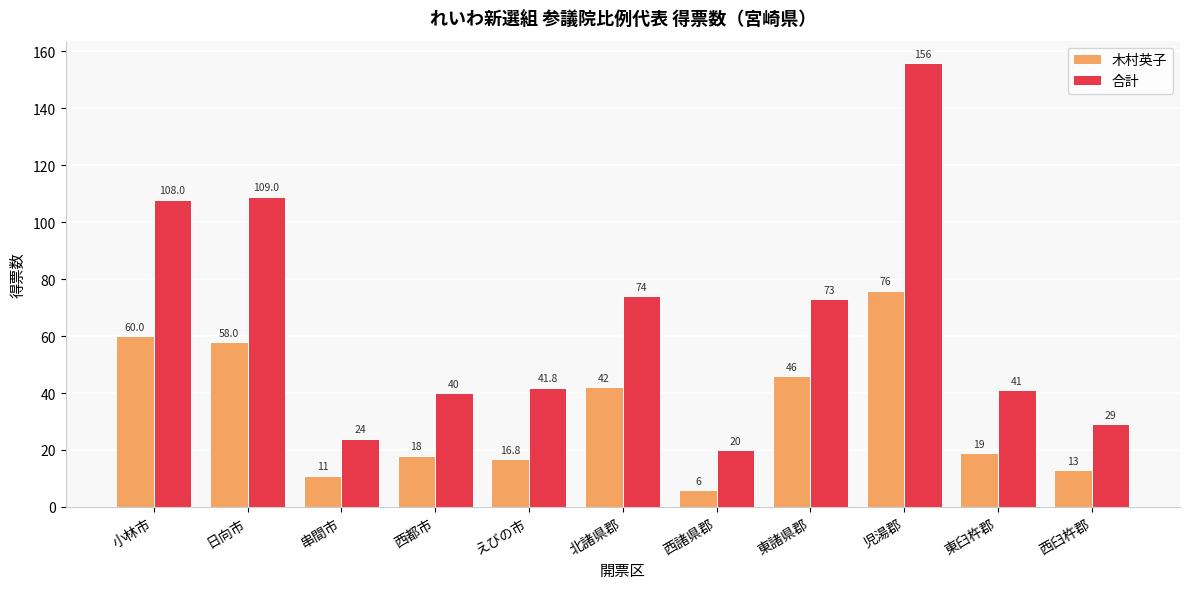

Is the value of 木村英子 at 西都市 greater than the value of 合計 at 小林市?

No